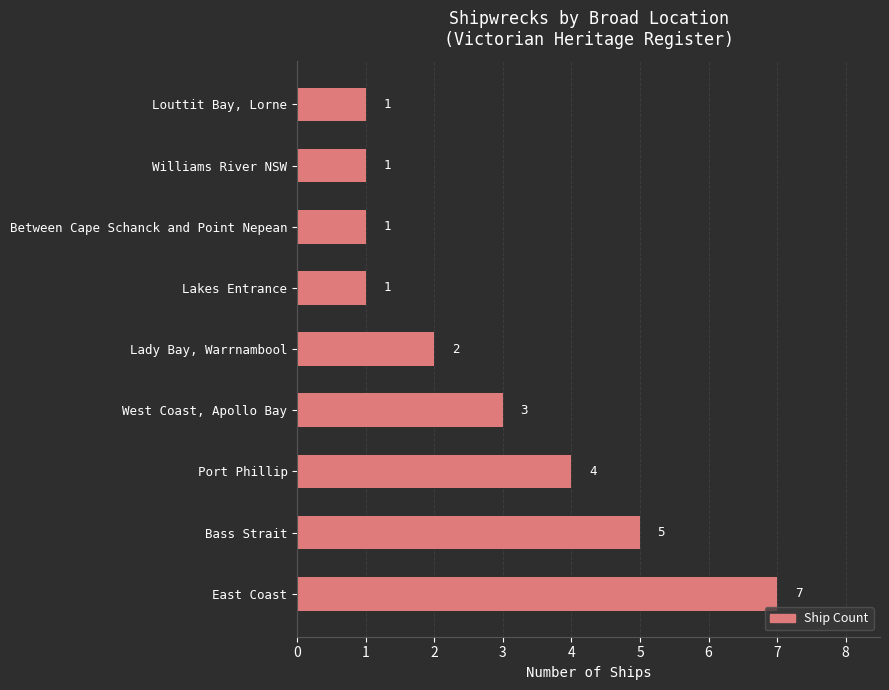

What is the greatest value displayed?

7